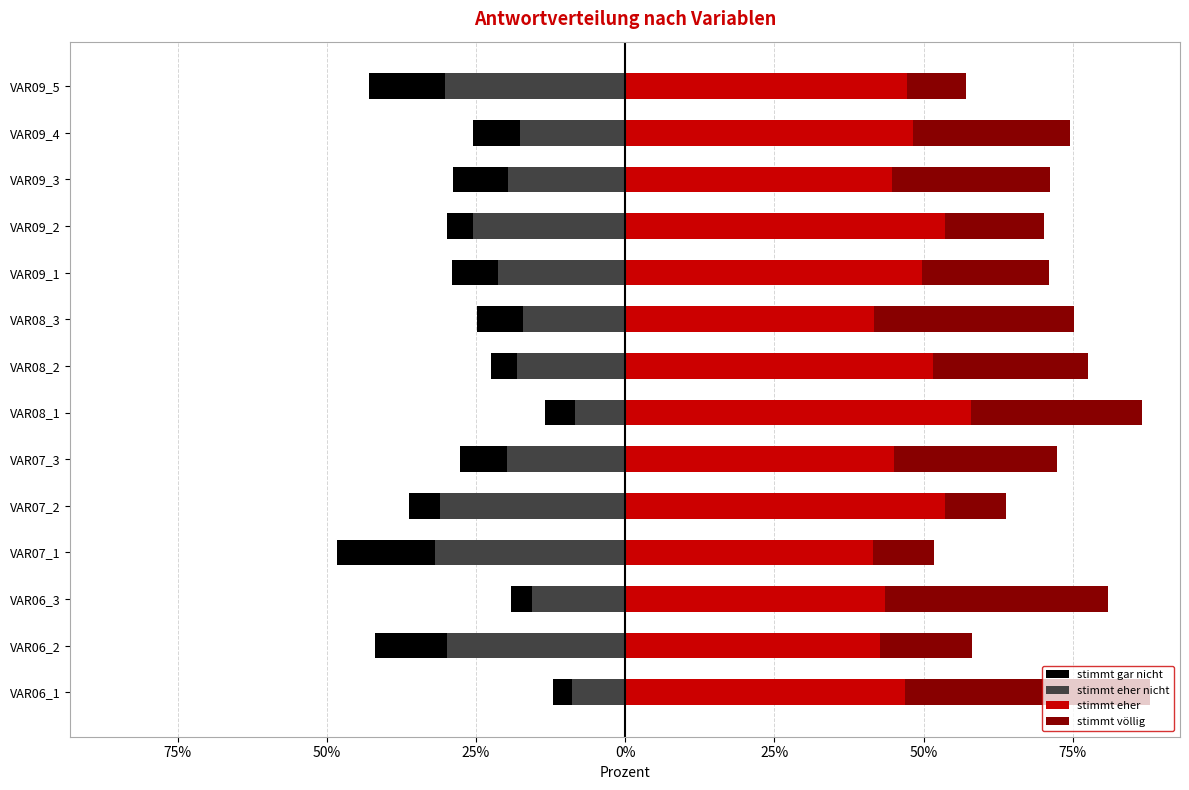

List the series in order of their peak value, highest first.

stimmt eher, stimmt völlig, stimmt eher nicht, stimmt gar nicht